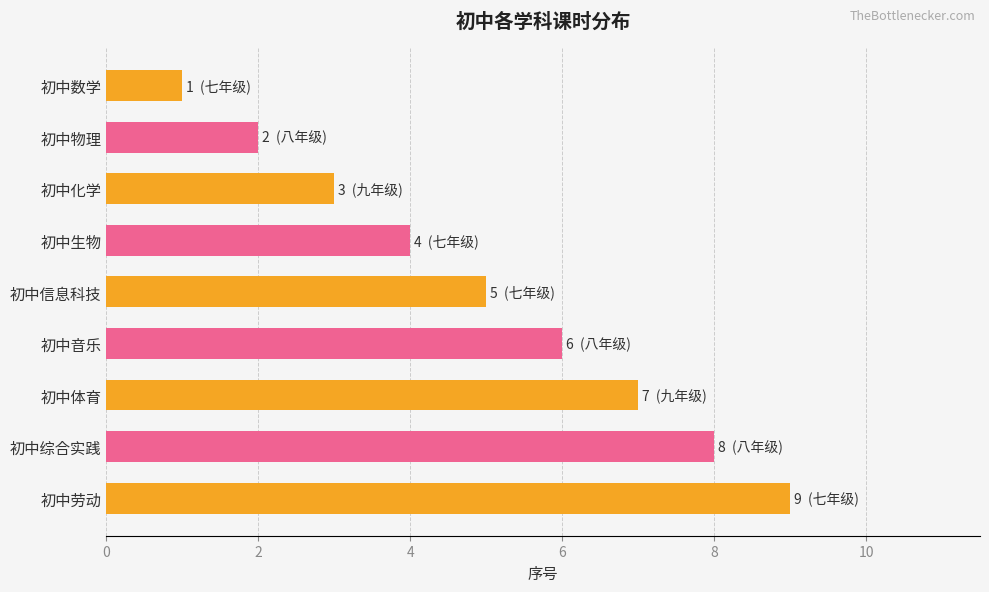

What is the difference between the maximum and minimum values?

8